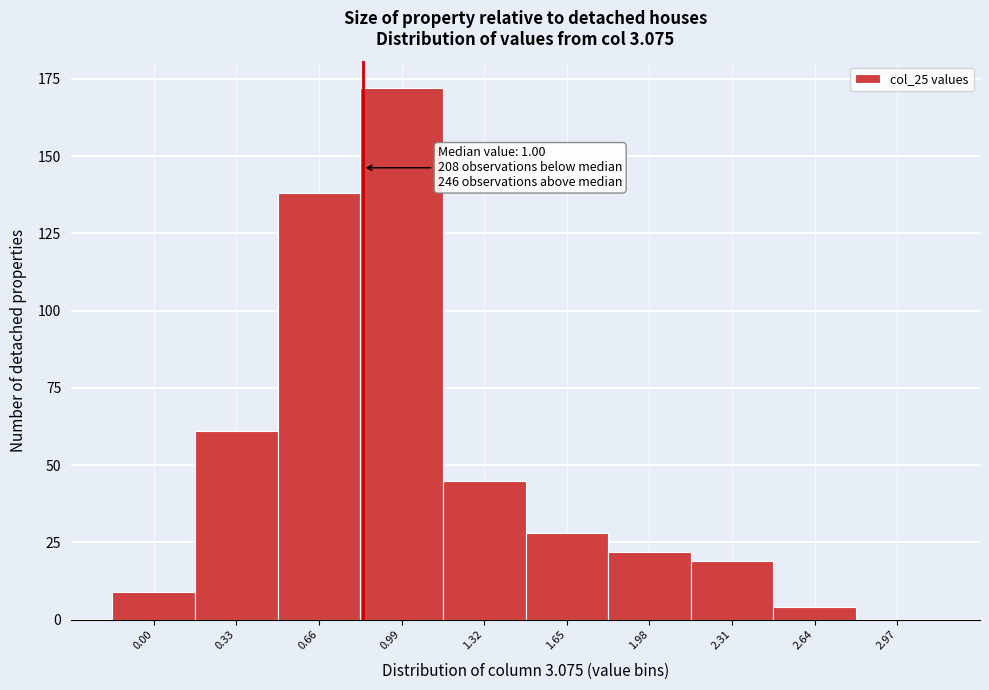

Reading right to left, transcribe all the data shown in this chart.

2.97=0	2.64=4	2.31=19	1.98=22	1.65=28	1.32=45	0.99=172	0.66=138	0.33=61	0.00=9